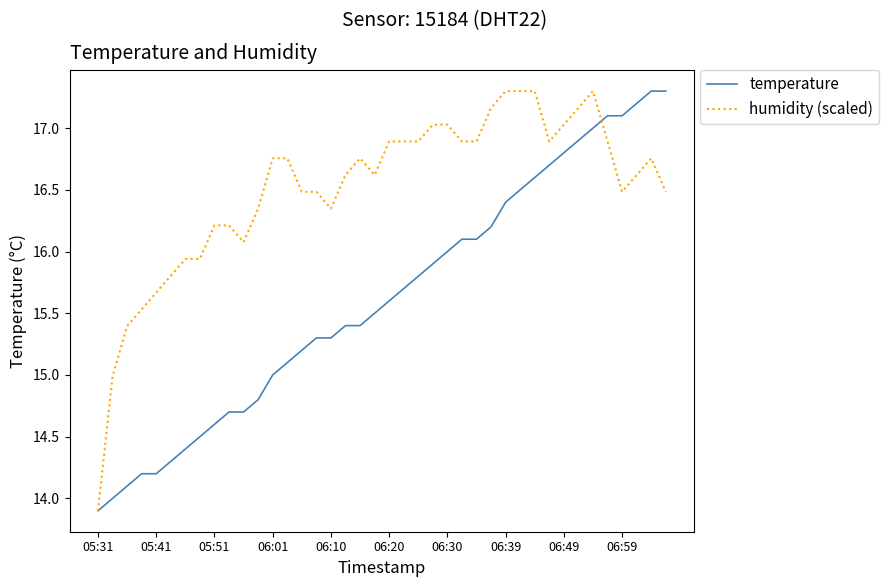

Which series has the largest total across all categories?

humidity (scaled)